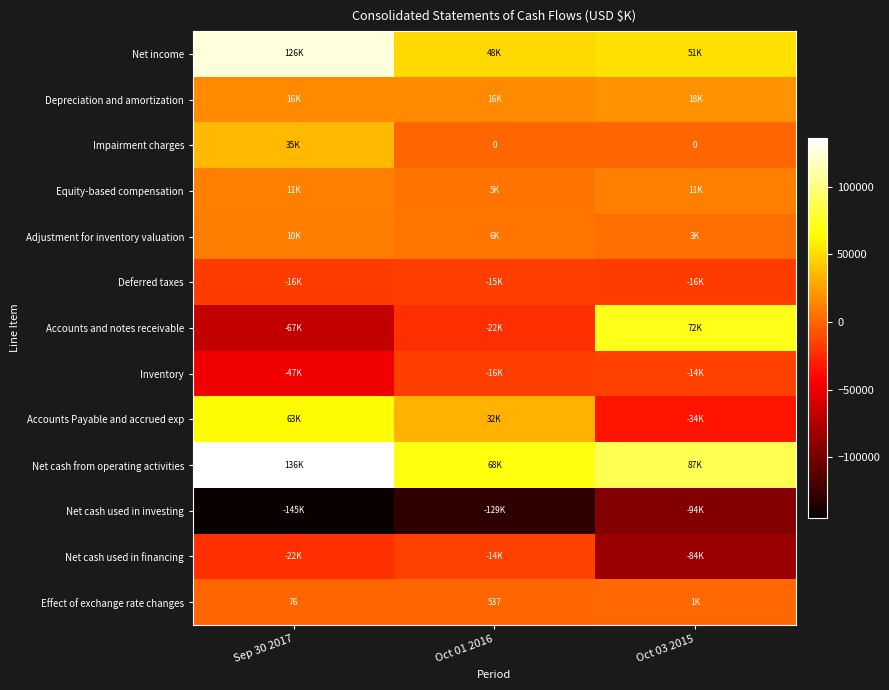

Where is Effect of exchange rate changes nearest to the value 701?

Oct 01 2016